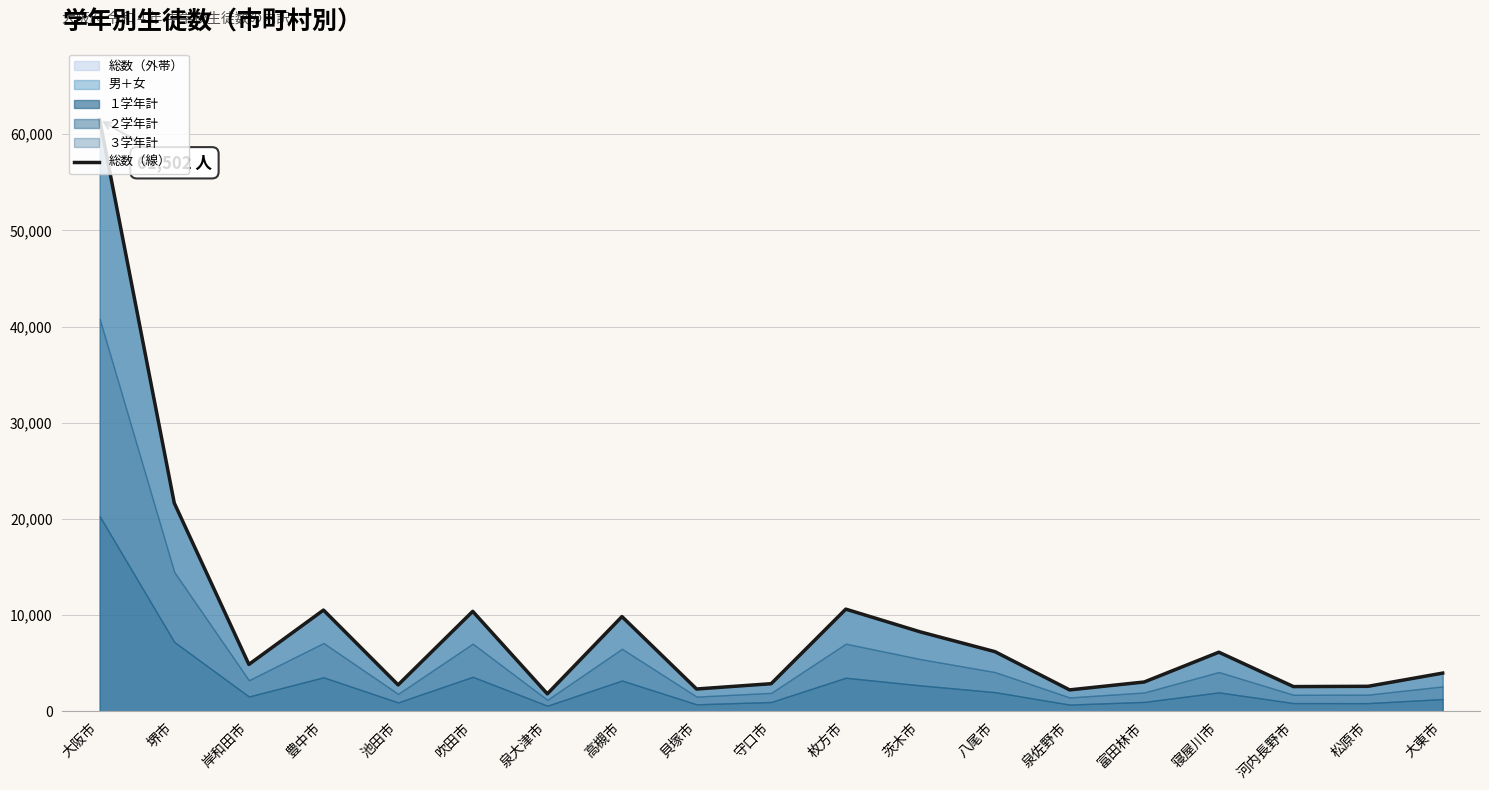

True or false: the data shows 2872 at 守口市.

True